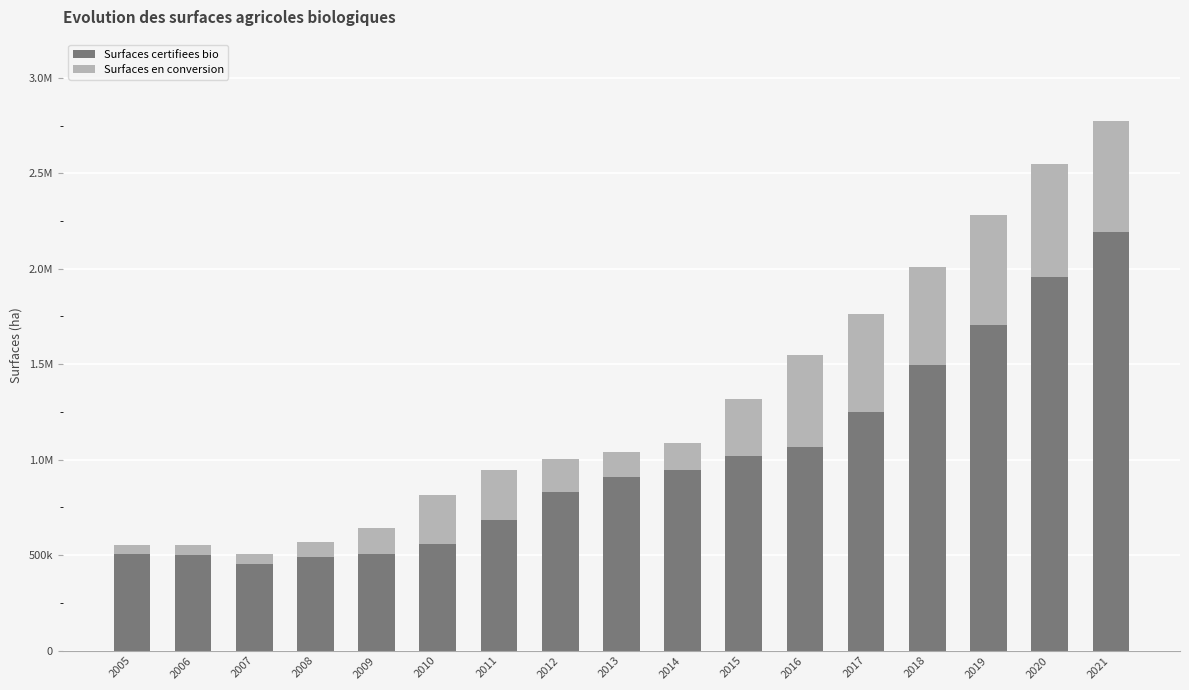

What are all the series names shown in the legend?

Surfaces certifiees bio, Surfaces en conversion